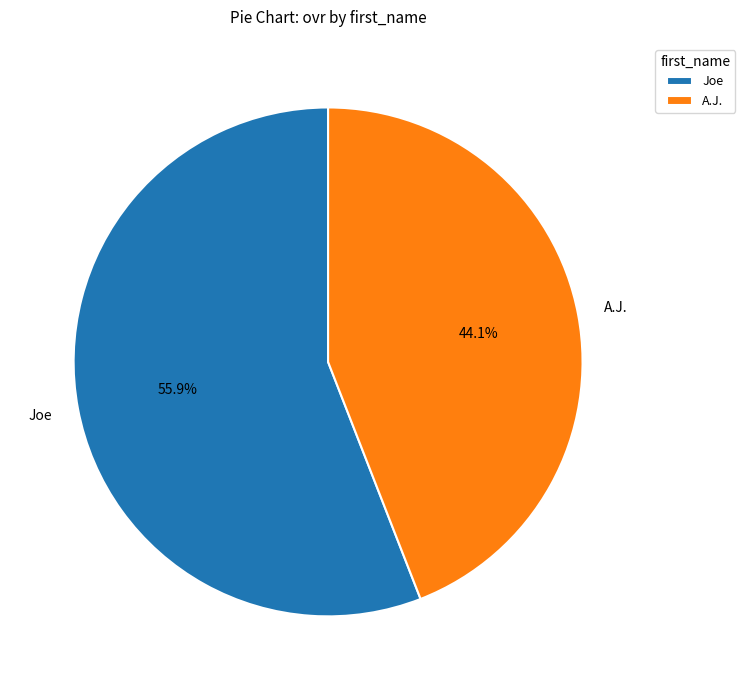

Approximately how many times larger is the value at A.J. compared to Joe?

0.8